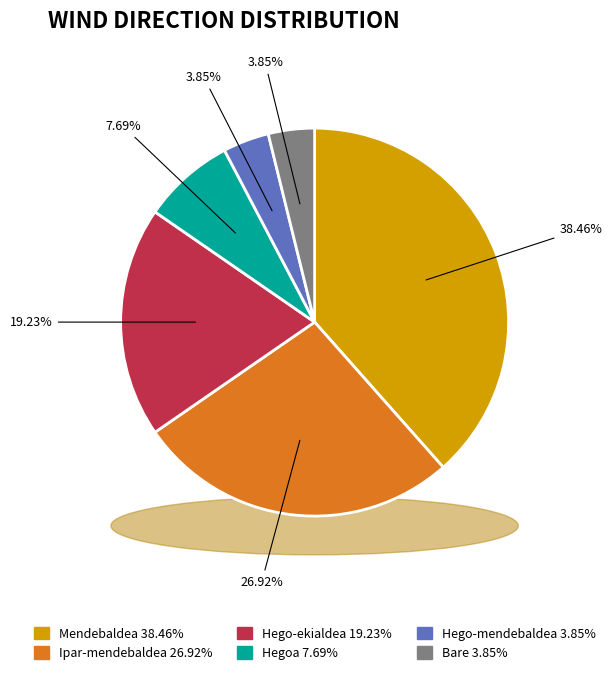

Is there a majority slice in this chart?

No